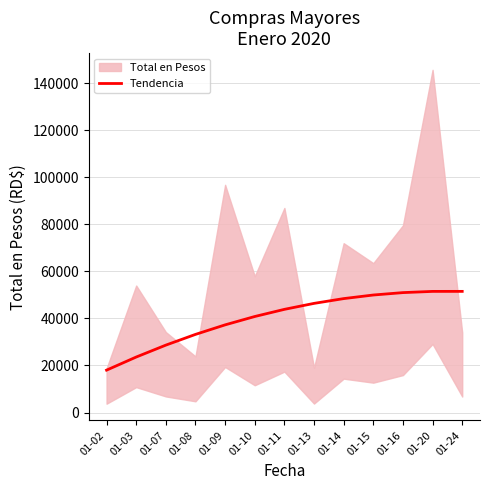

How many lines are shown in the chart?

1